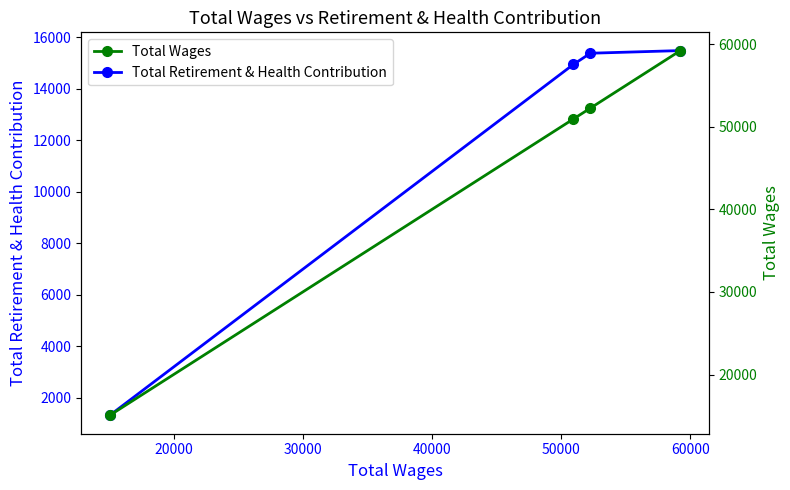

The value of Total Wages at 20000 is 73868. True or false?

False